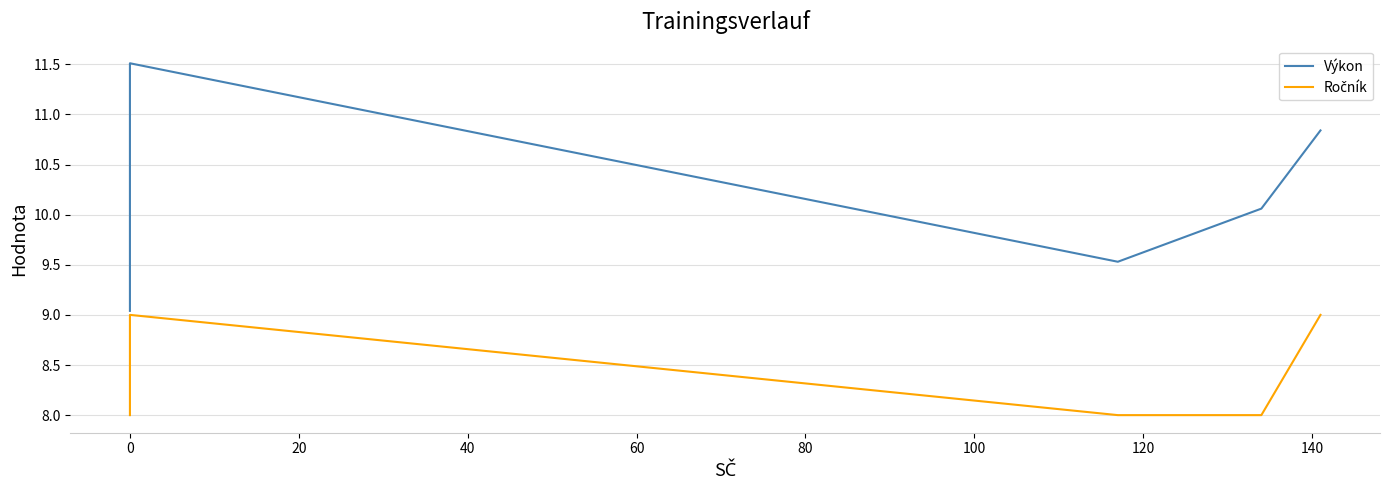

How many lines are shown in the chart?

2